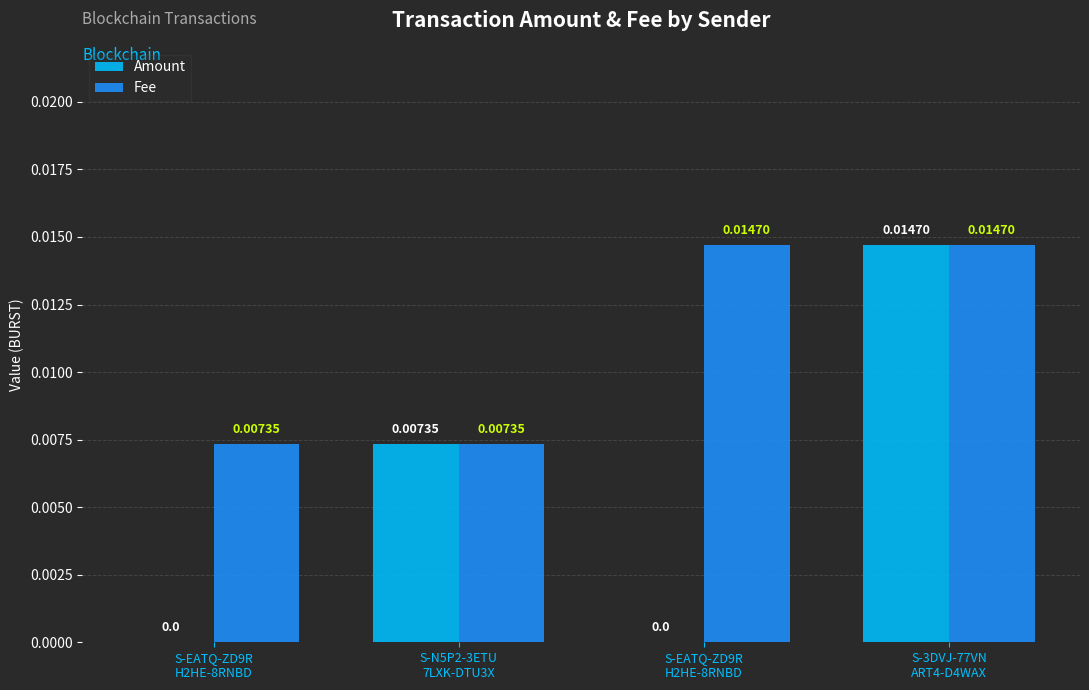

How many groups of bars are there?

4